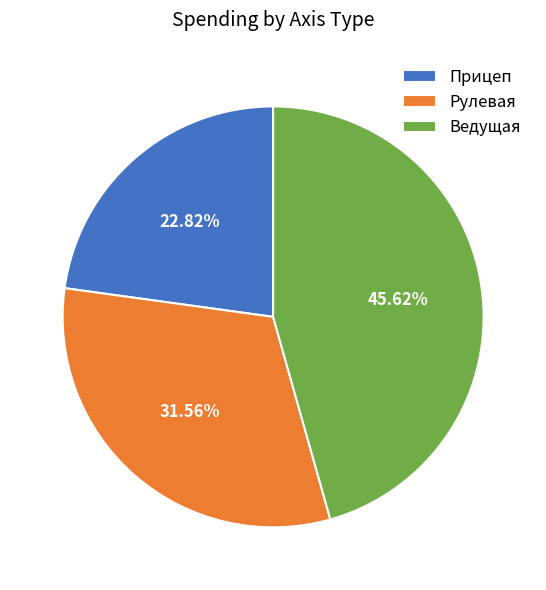

To the nearest percent, what is the average slice percentage?

33%